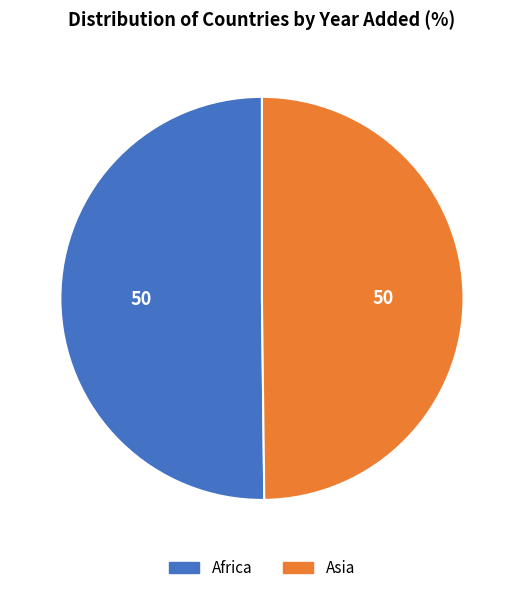

True or false: Asia accounts for 50% of the total.

True